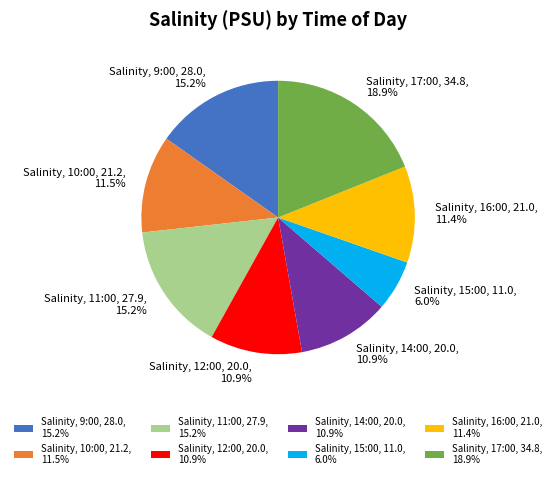

Approximately how many times larger is the value at Salinity, 9:00, 28.0, 15.2% compared to Salinity, 14:00, 20.0, 10.9%?

1.4